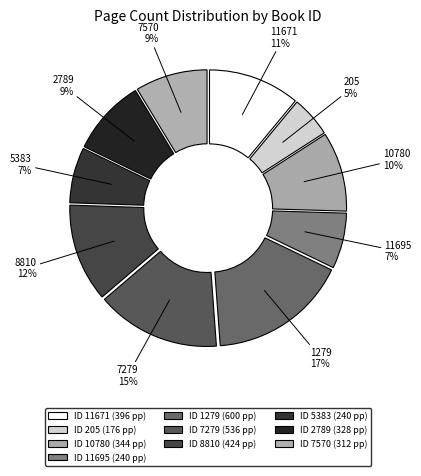

To the nearest percent, what percentage of the pie is 11671?

11%